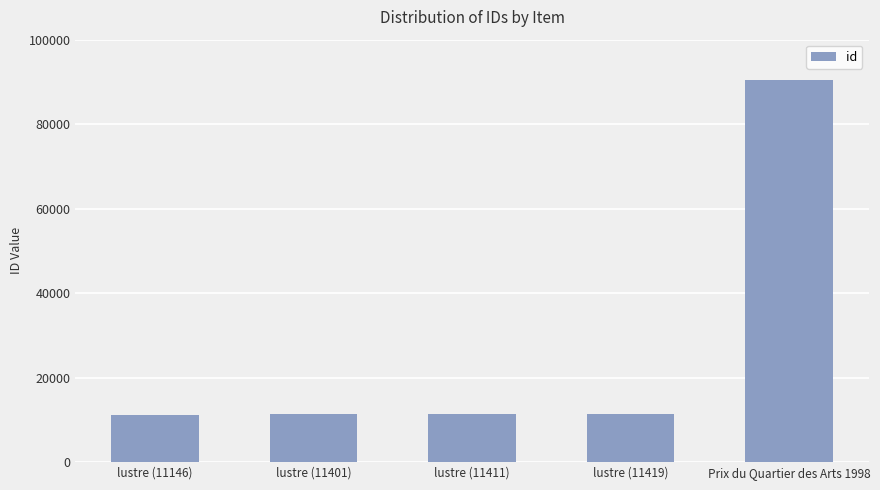

What is the difference between the maximum and minimum values?

79272